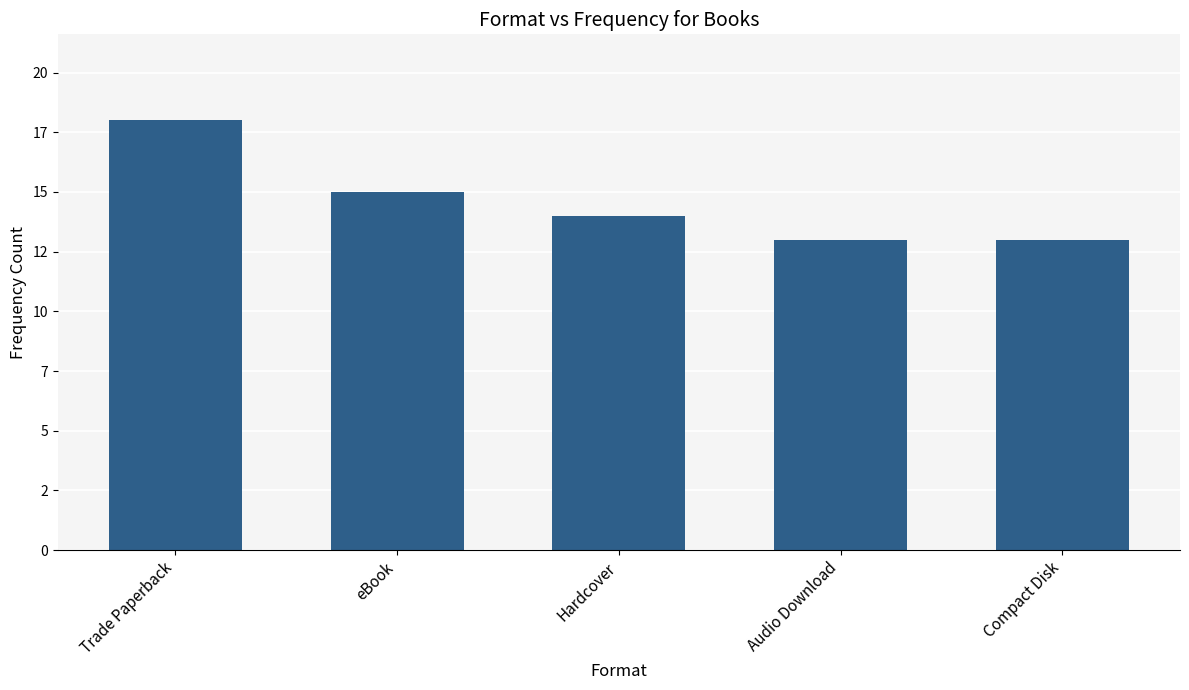

How many data points does each series have?

5